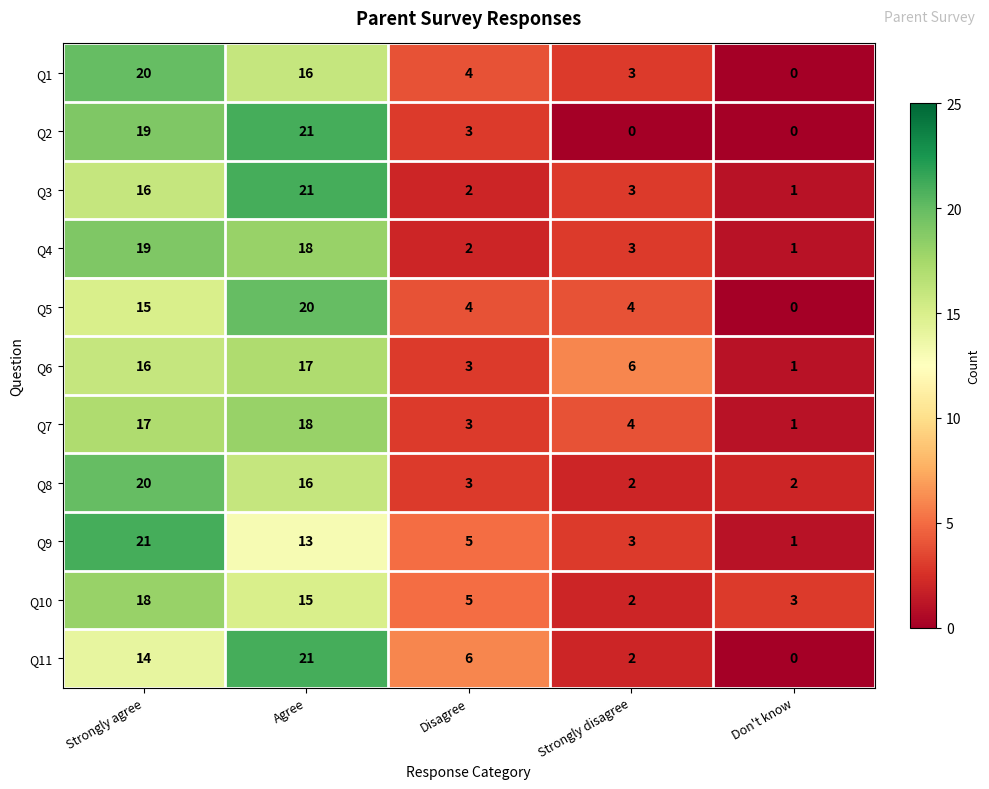

Between Agree and Disagree, which series saw the biggest shift?

Q3